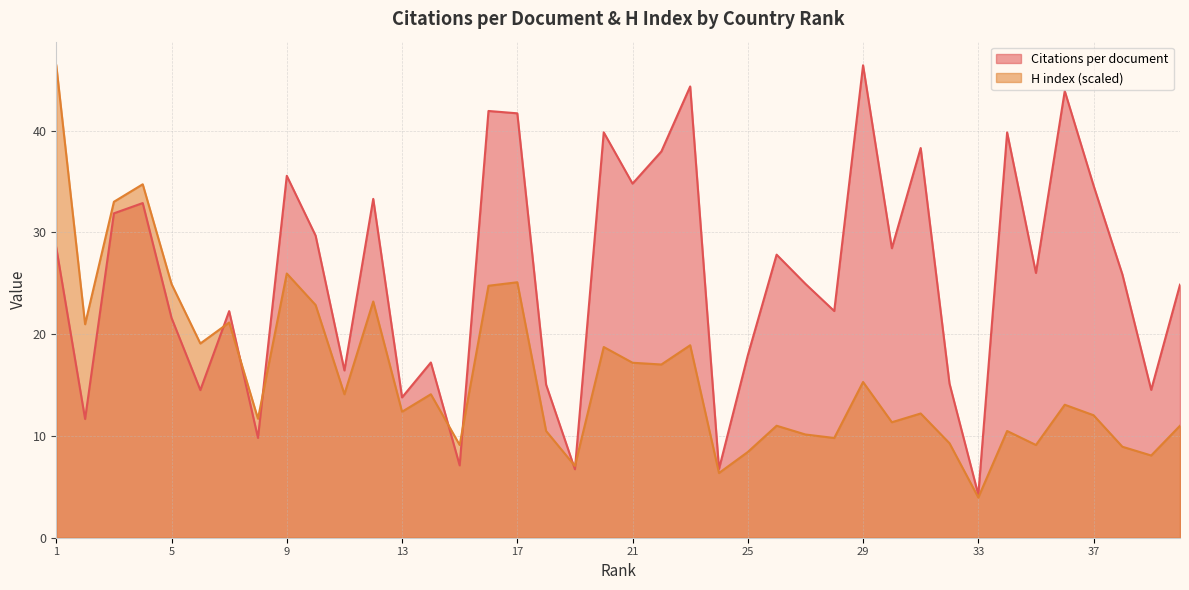

Which series has the largest total across all categories?

Citations per document